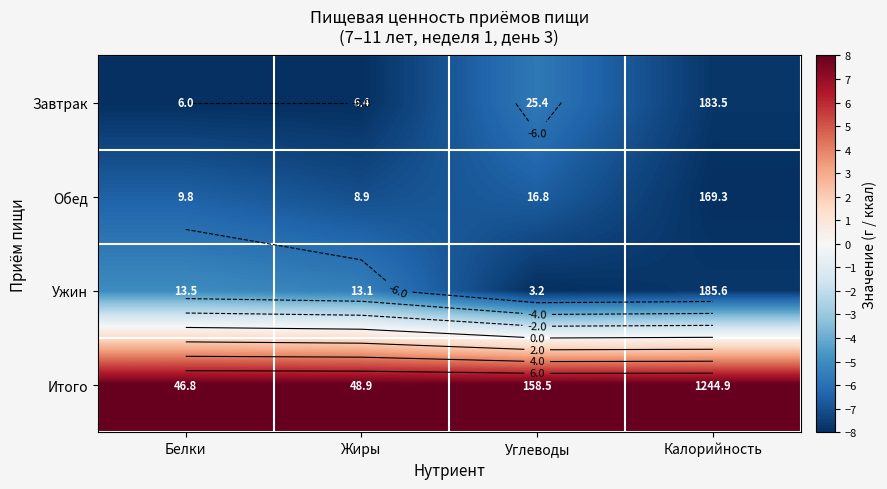

Rank the series at Жиры from highest to lowest value.

Итого, Ужин, Обед, Завтрак